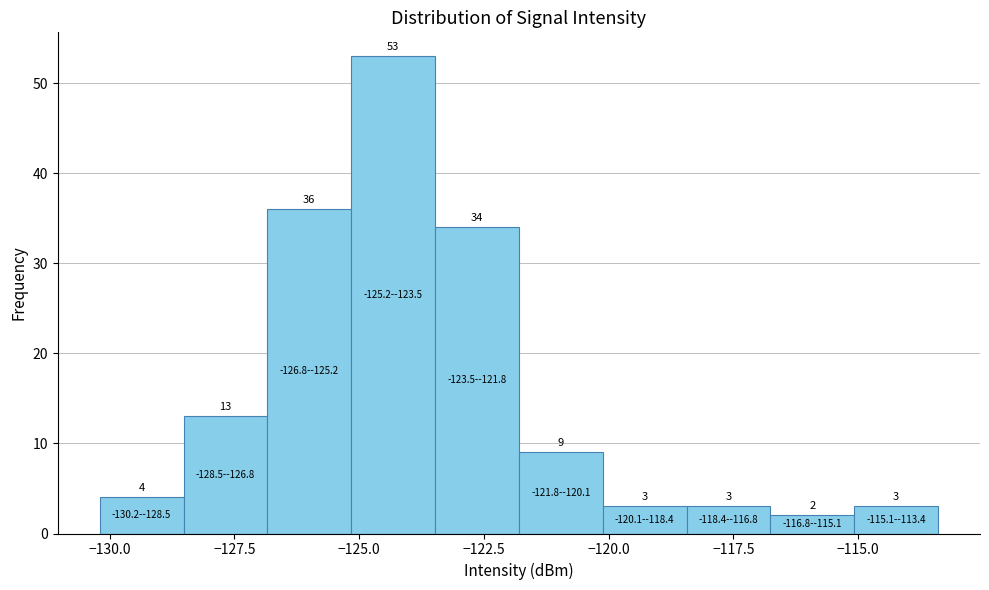

Around what value on the x-axis is the tallest bar? Give the approximate position of its centre, as read against the axis.

-124.5